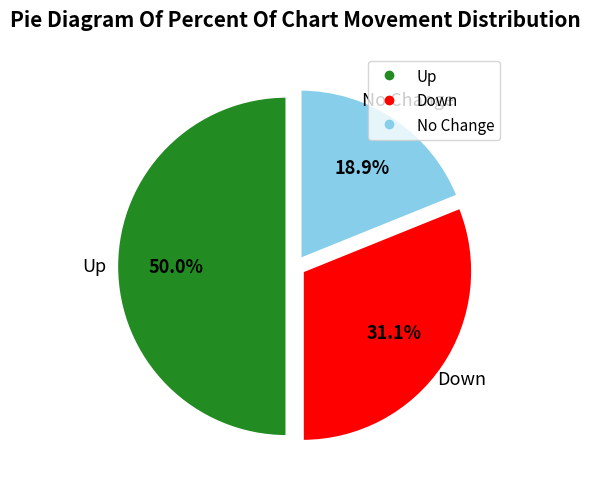

Is there any slice that represents more than half of the pie?

No